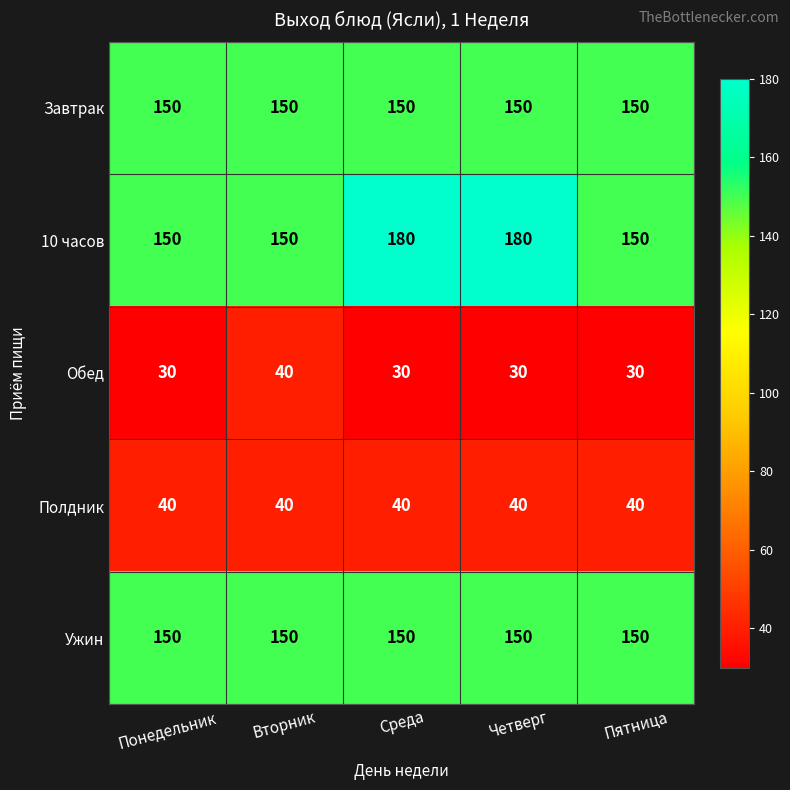

Which series has the widest spread of values?

10 часов